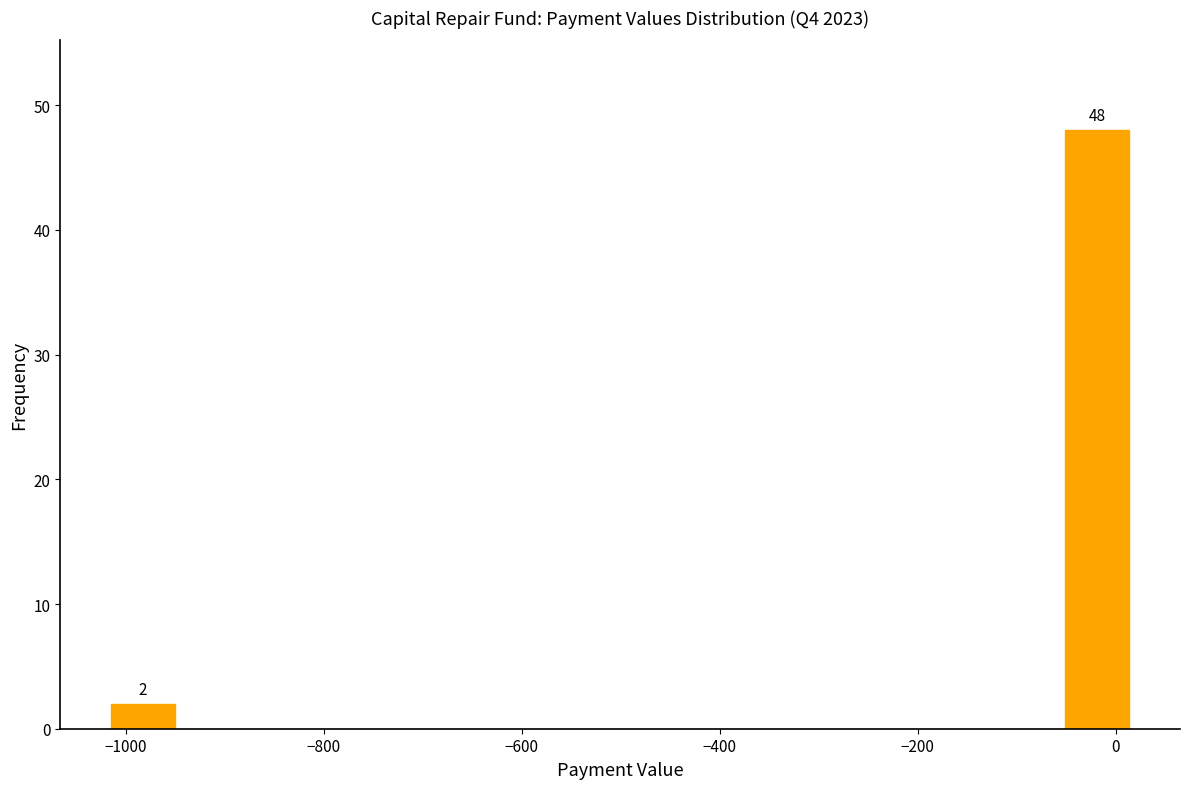

Around what value on the x-axis is the tallest bar? Give the approximate position of its centre, as read against the axis.

-20